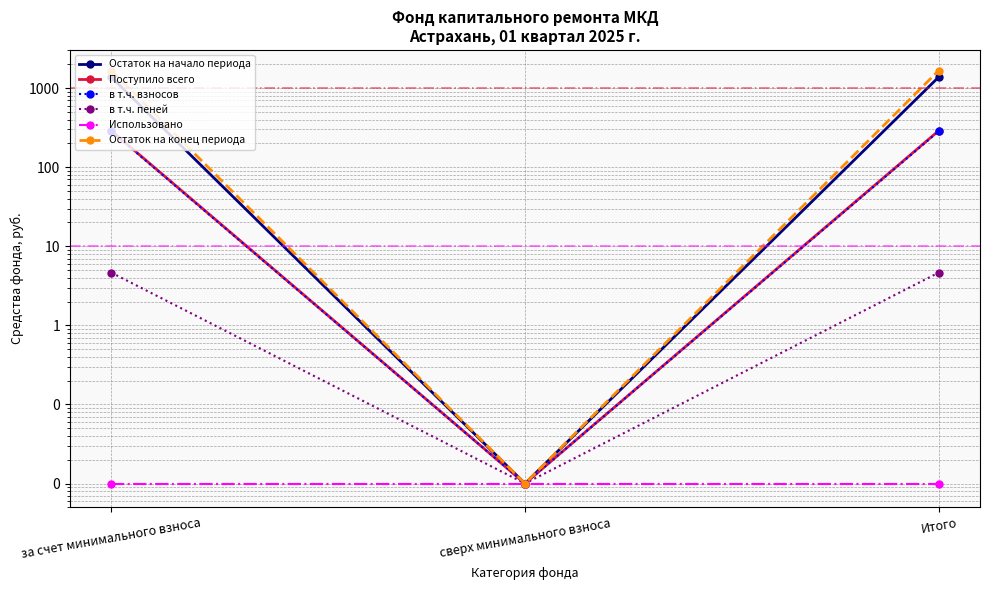

What is the label of the 2nd point from the left?

сверх минимального взноса